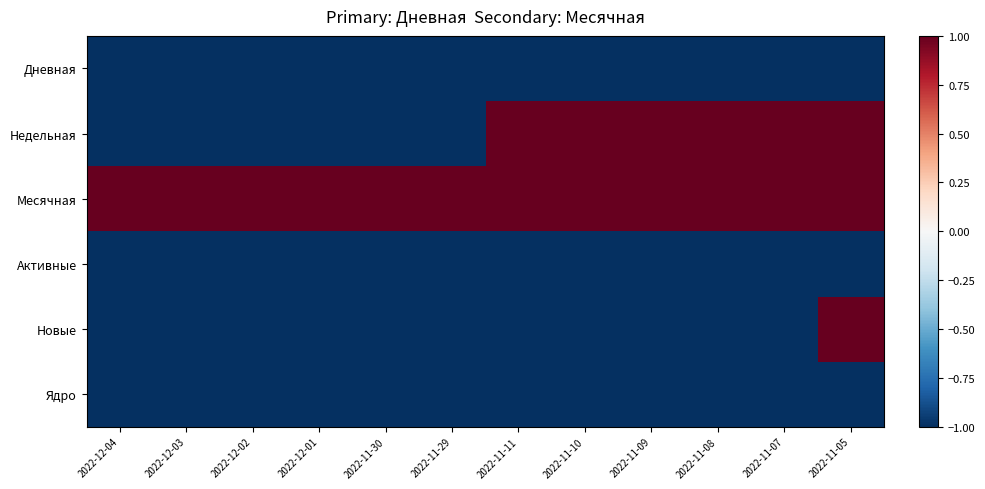

At which category does the chart reach its minimum across all series?

2022-12-04